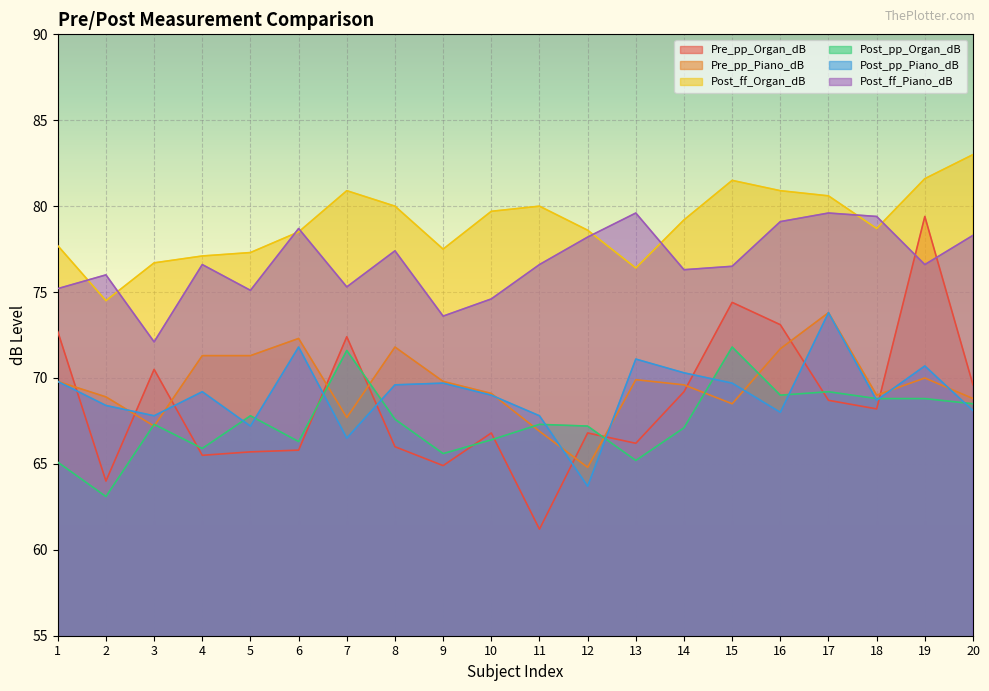

Reading left to right, what are all the values shown in this chart?

Pre_pp_Organ_dB: 1=72.7	2=64.0	3=70.5	4=65.5	5=65.7	6=65.8	7=72.4	8=66.0	9=64.9	10=66.8	11=61.2	12=66.8	13=66.2	14=69.2	15=74.4	16=73.1	17=68.7	18=68.2	19=79.4	20=69.6
Pre_pp_Piano_dB: 1=69.8	2=68.9	3=67.2	4=71.3	5=71.3	6=72.3	7=67.7	8=71.8	9=69.8	10=69.1	11=66.9	12=64.8	13=69.9	14=69.6	15=68.5	16=71.7	17=73.8	18=69.0	19=70.0	20=68.8
Post_ff_Organ_dB: 1=77.7	2=74.5	3=76.7	4=77.1	5=77.3	6=78.5	7=80.9	8=80.0	9=77.5	10=79.7	11=80.0	12=78.6	13=76.4	14=79.2	15=81.5	16=80.9	17=80.6	18=78.7	19=81.6	20=83.0
Post_pp_Organ_dB: 1=65.1	2=63.1	3=67.3	4=65.9	5=67.8	6=66.3	7=71.6	8=67.6	9=65.6	10=66.4	11=67.3	12=67.2	13=65.2	14=67.1	15=71.8	16=69.0	17=69.2	18=68.8	19=68.8	20=68.5
Post_pp_Piano_dB: 1=69.8	2=68.4	3=67.8	4=69.2	5=67.2	6=71.8	7=66.5	8=69.6	9=69.7	10=69.0	11=67.8	12=63.7	13=71.1	14=70.3	15=69.7	16=68.0	17=73.8	18=68.7	19=70.7	20=68.1
Post_ff_Piano_dB: 1=75.2	2=76.0	3=72.1	4=76.6	5=75.1	6=78.7	7=75.3	8=77.4	9=73.6	10=74.6	11=76.6	12=78.2	13=79.6	14=76.3	15=76.5	16=79.1	17=79.6	18=79.4	19=76.6	20=78.3